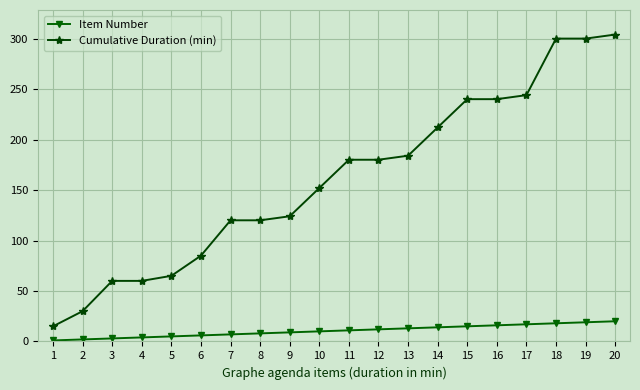

At 2, list the series in order from largest to smallest.

Cumulative Duration (min), Item Number